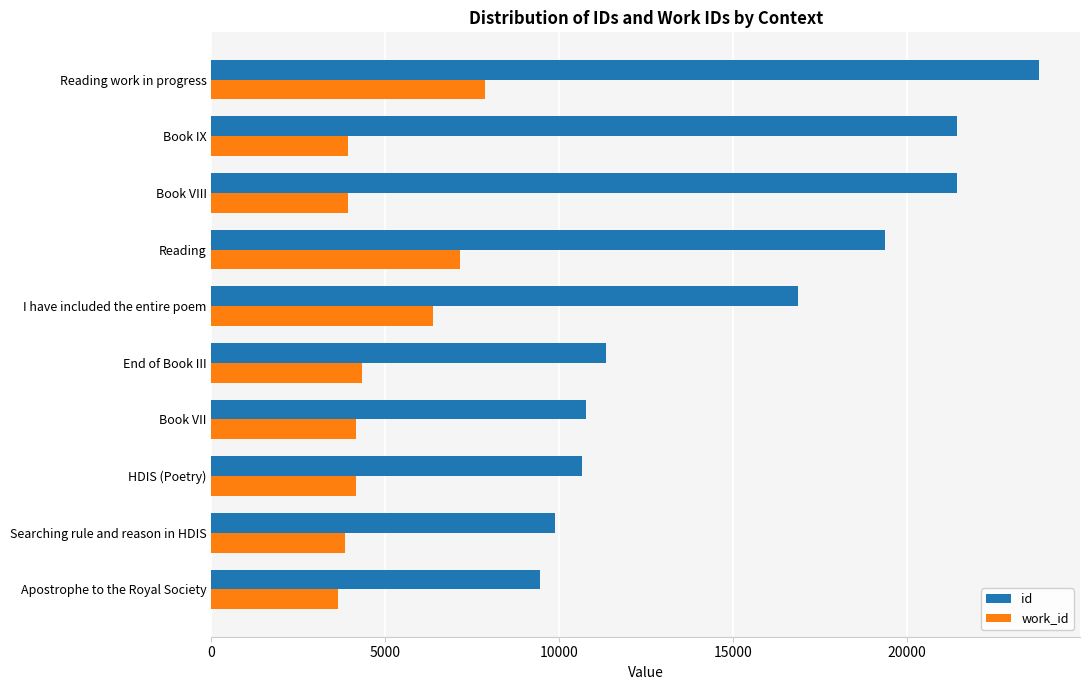

What is the maximum value for id?

23779